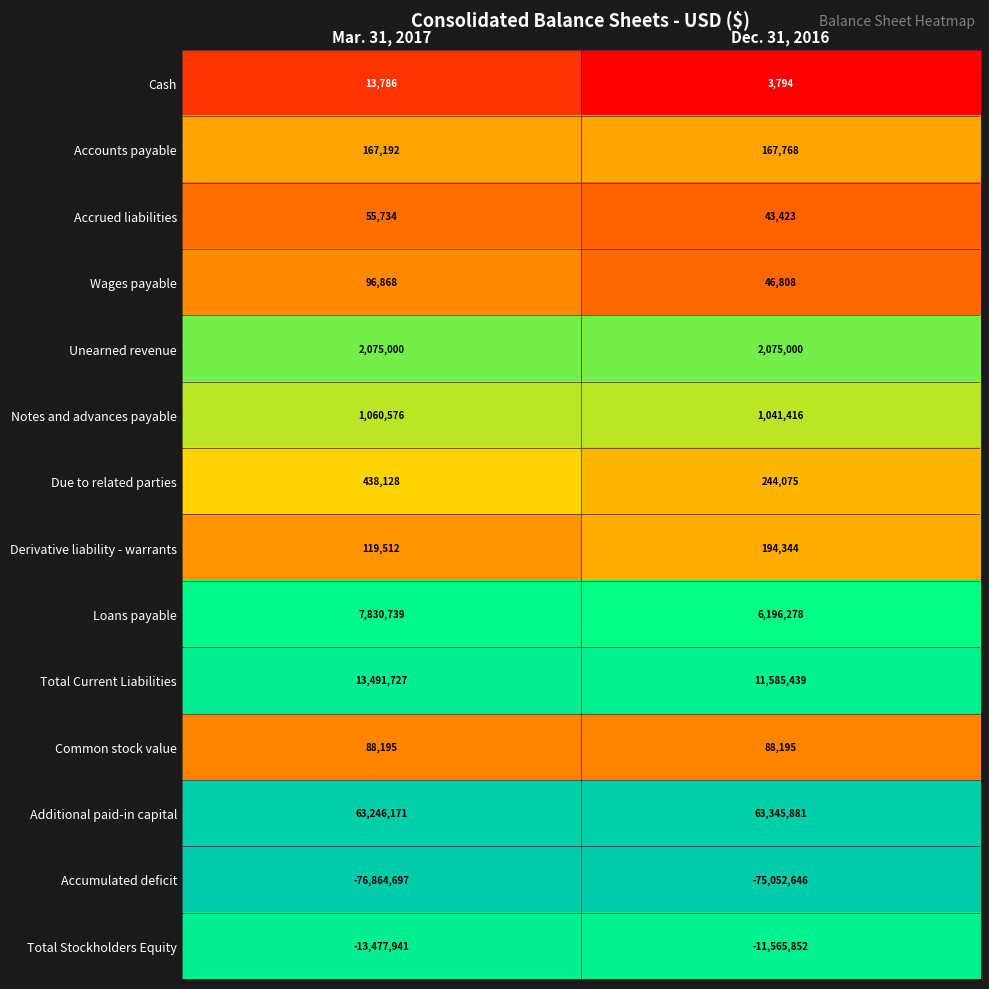

Read the Accrued liabilities value at Mar. 31, 2017, to the nearest 10.

55730